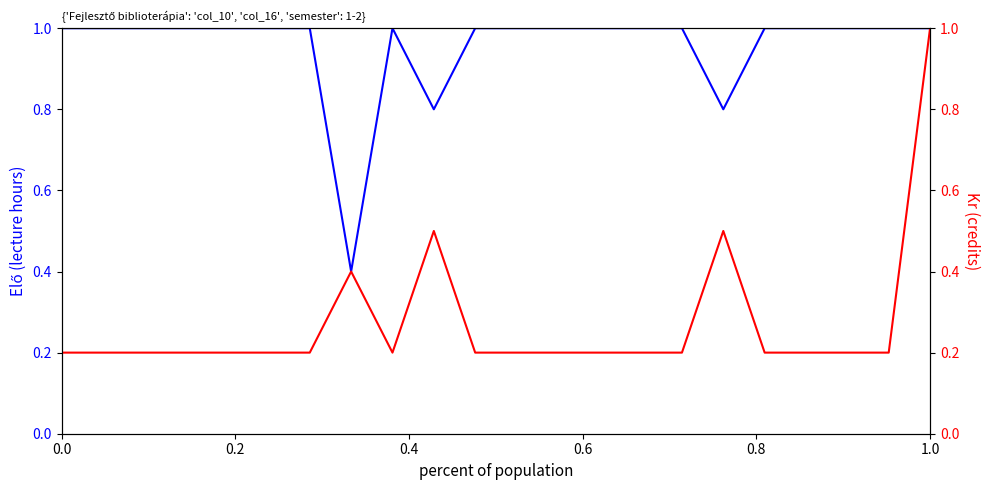

List the series in order of their peak value, highest first.

Elő (col_10), Kr (col_16)